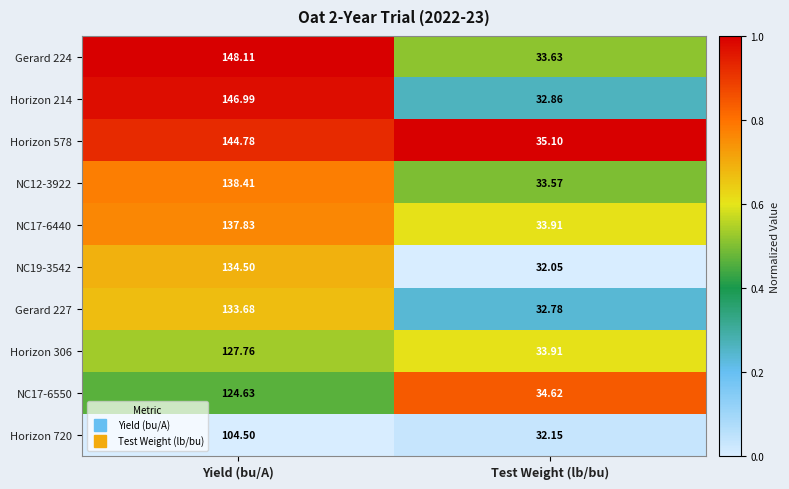

Which series changed the most between Yield (bu/A) and Test Weight (lb/bu)?

Gerard 224